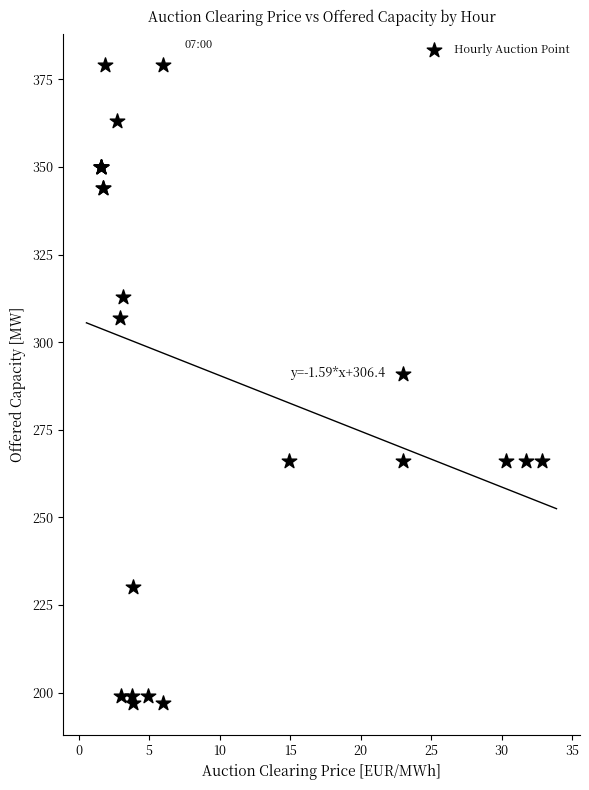

What Y value in the scatter plot is closest to 288?

291